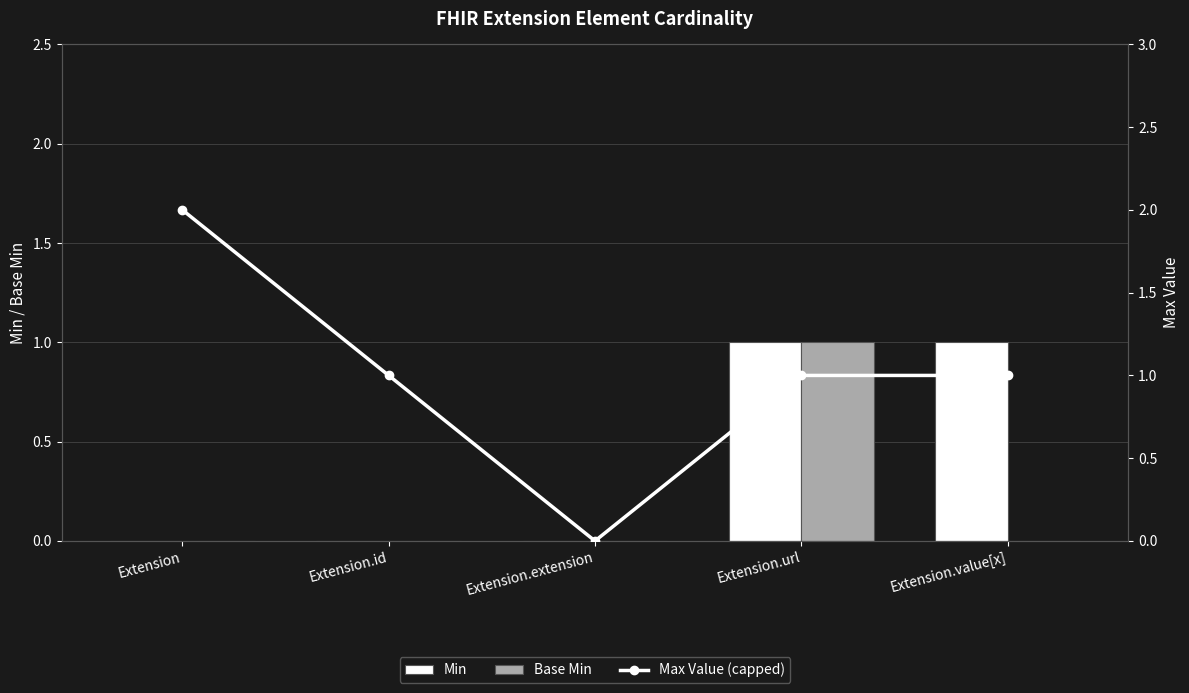

List the labels in order of Min value, smallest first.

Extension, Extension.id, Extension.extension, Extension.url, Extension.value[x]